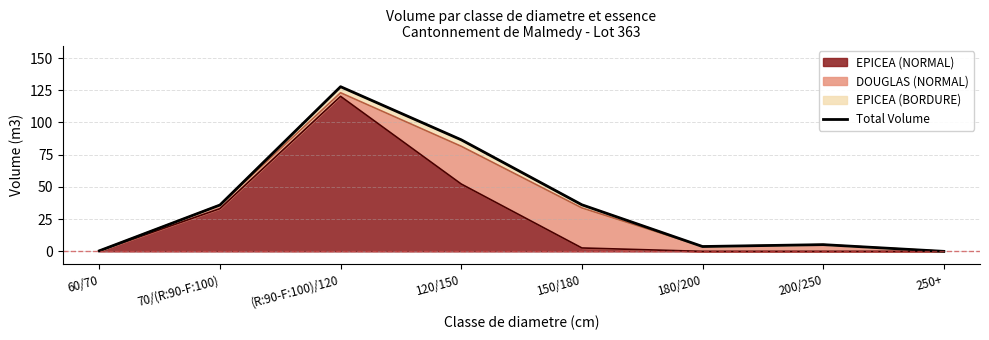

At which label is the value closest to 63?

120/150